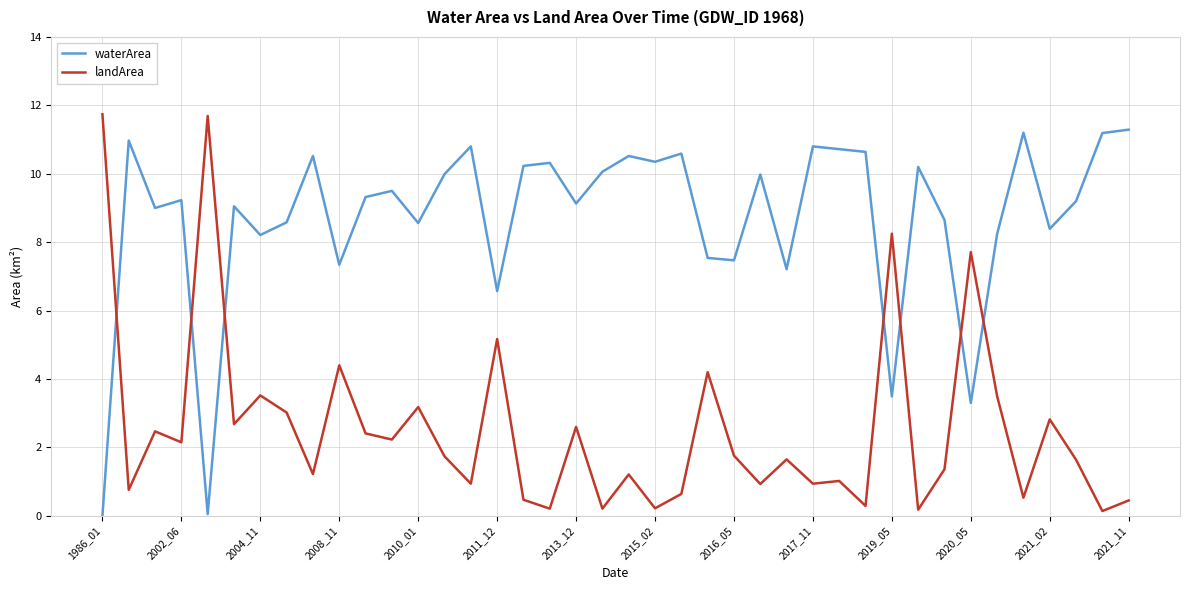

Rank the series by their average value, from highest to lowest.

waterArea, landArea